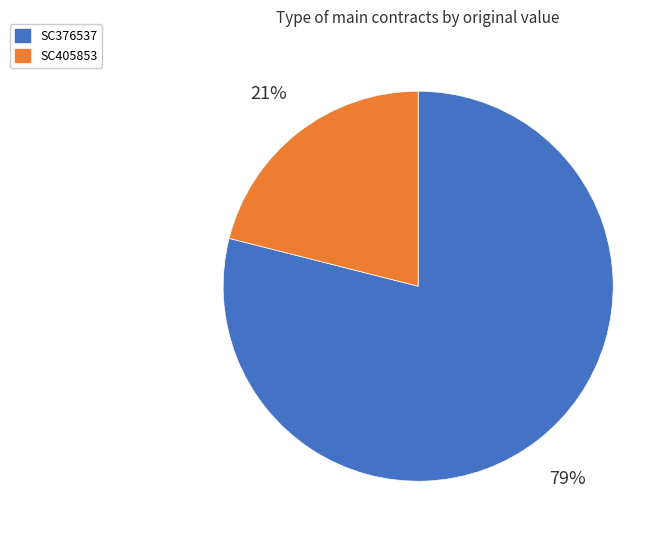

What is the largest slice in the pie chart?

SC376537